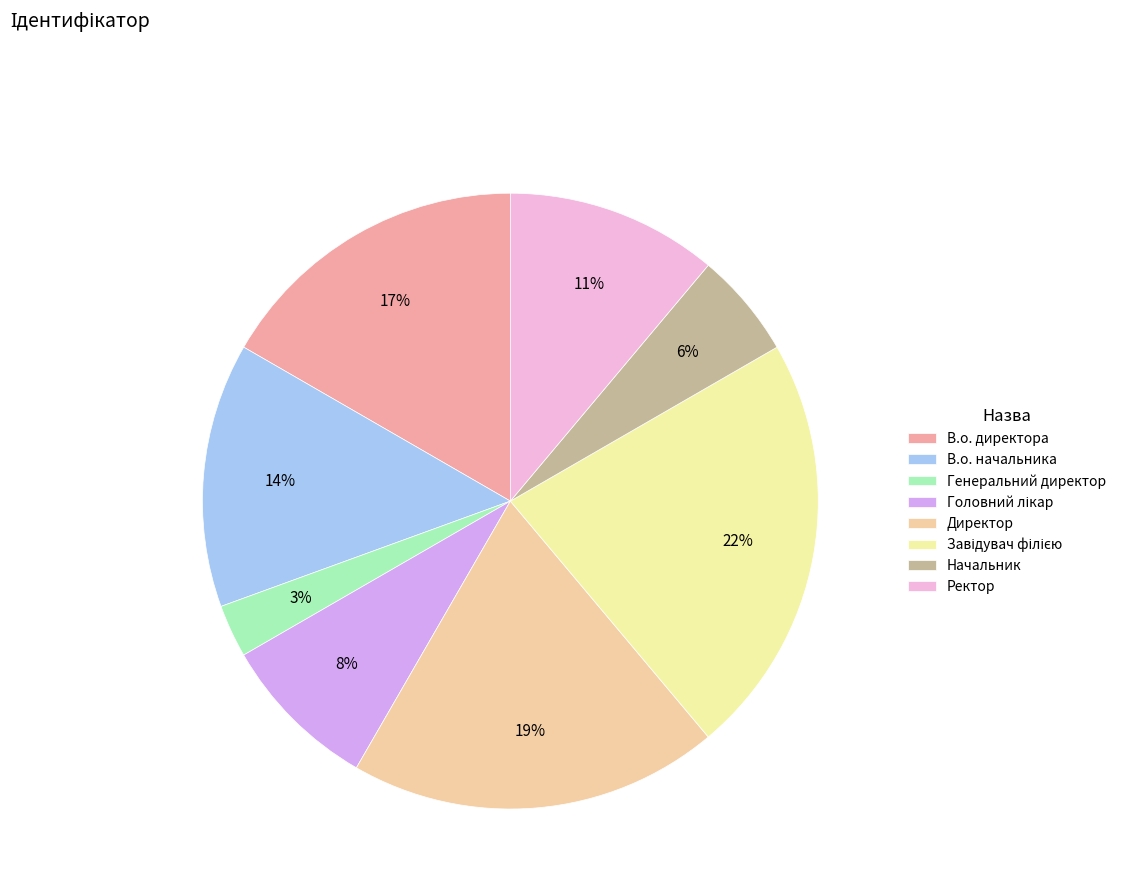

To the nearest percent, what is the average slice percentage?

12%